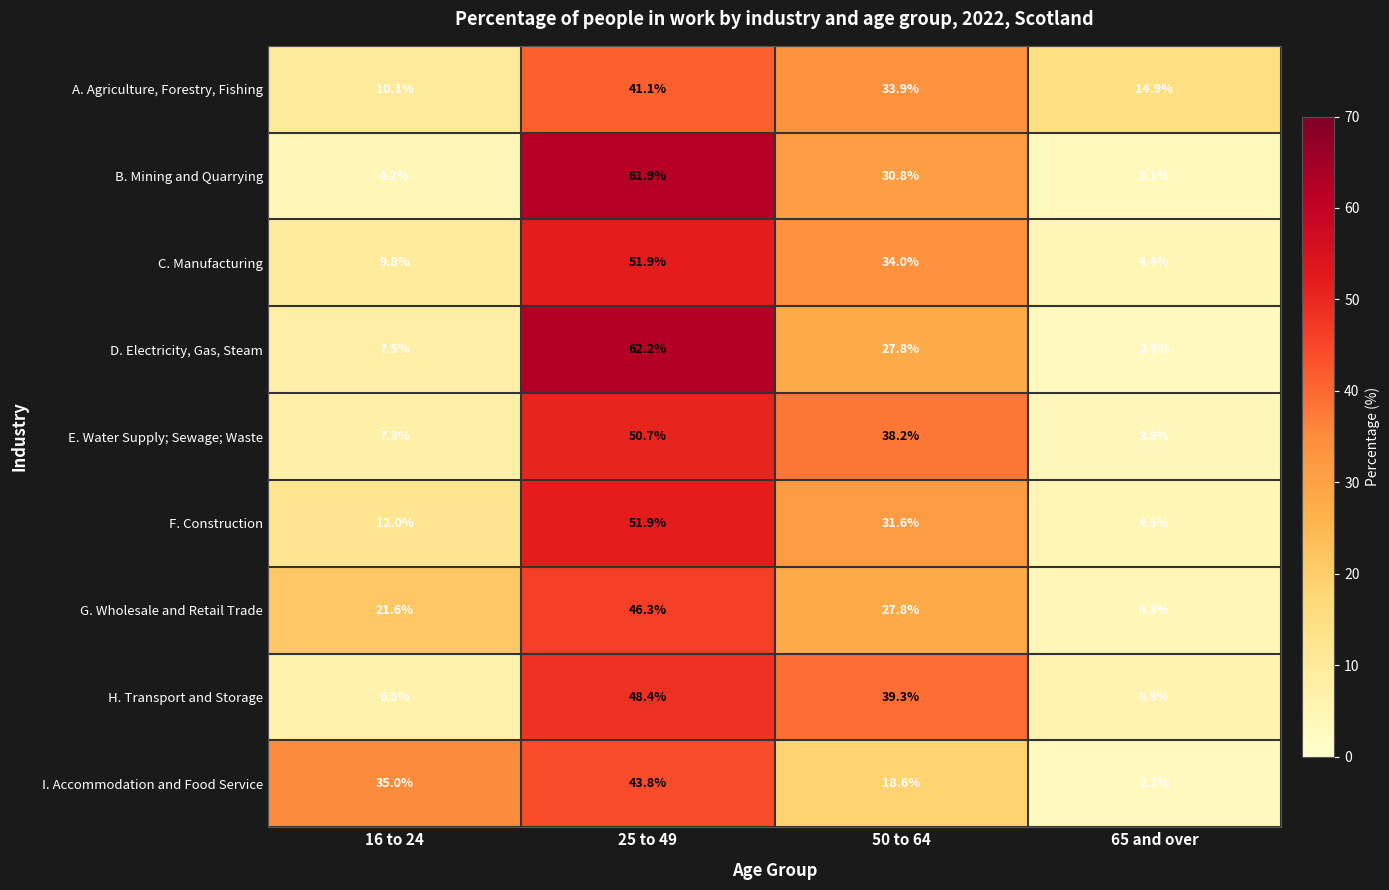

Which category has the highest value across all series?

25 to 49